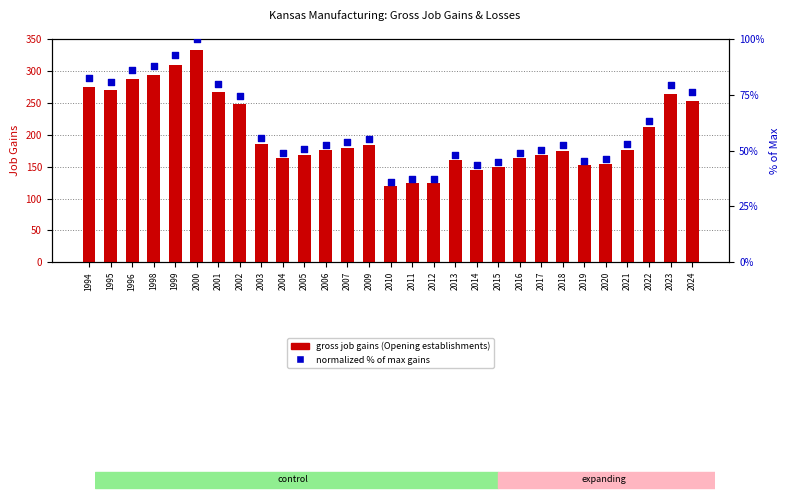

Which series reaches the minimum Y coordinate?

Normalized % of max gains